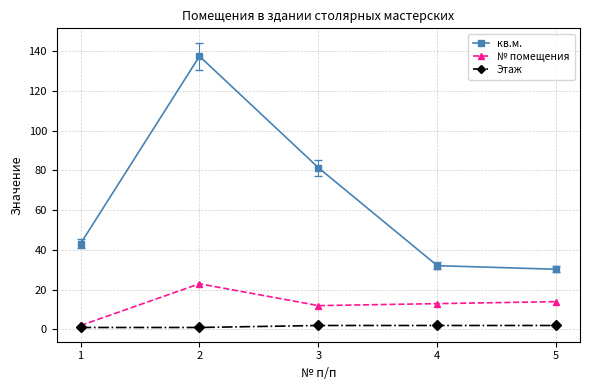

Is this an area chart (filled region under the line)?

No